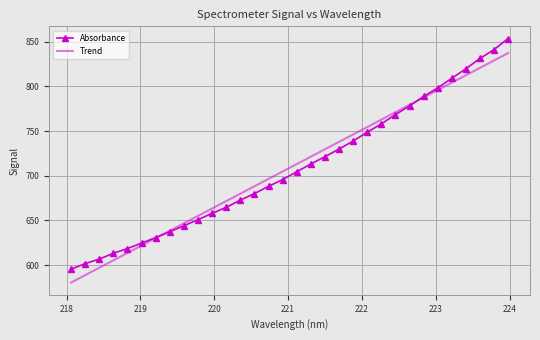

What is the minimum value shown in the chart?

580.4